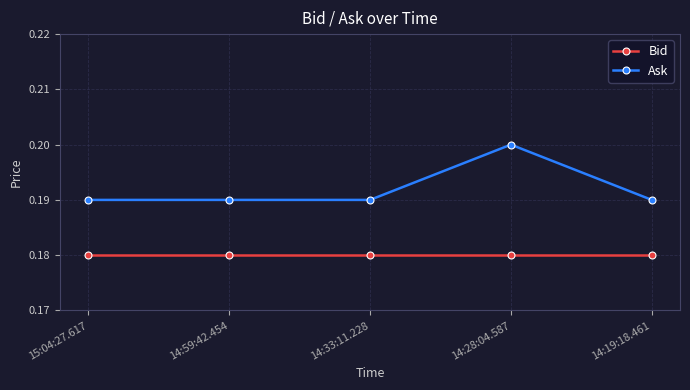

What is the label of the 2nd point from the left?

14:59:42.454